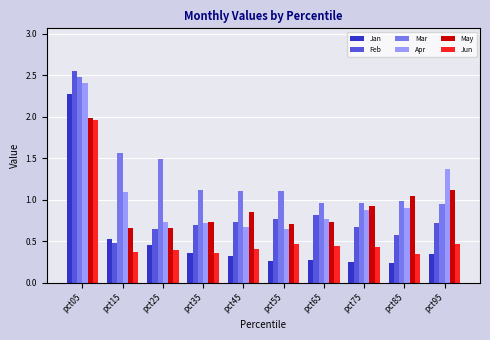

What is the difference between the maximum and second lowest values in the Apr series?

1.7